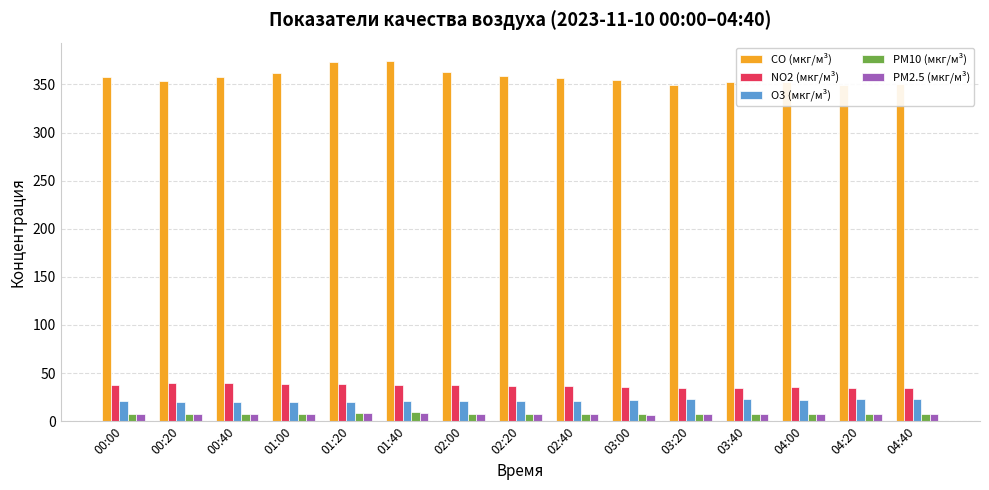

Which category has the lowest value in the CO (мкг/м³) series?

04:20